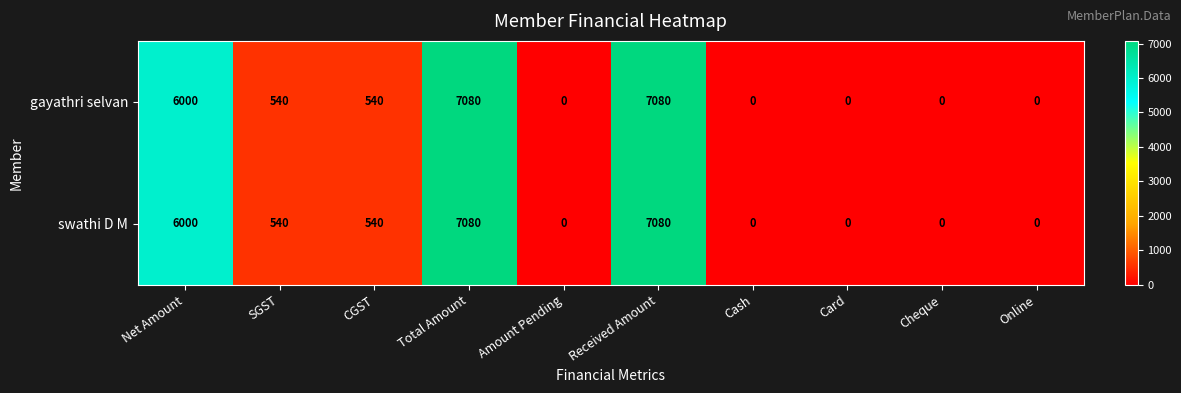

The swathi D M series shows 540 at SGST. True or false?

True